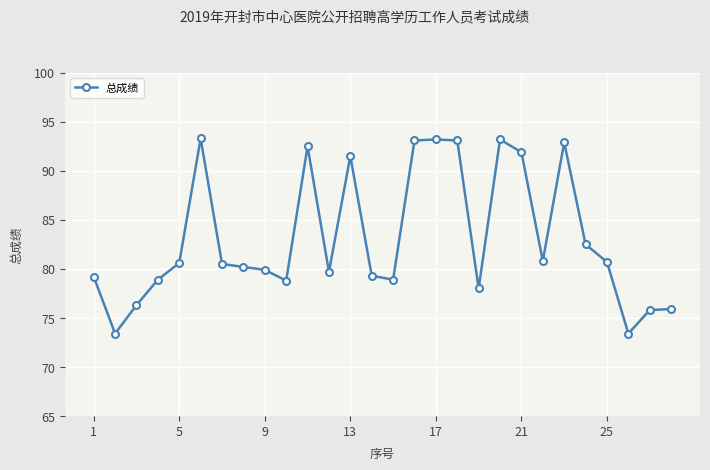

What is the sum of all values?

2327.5